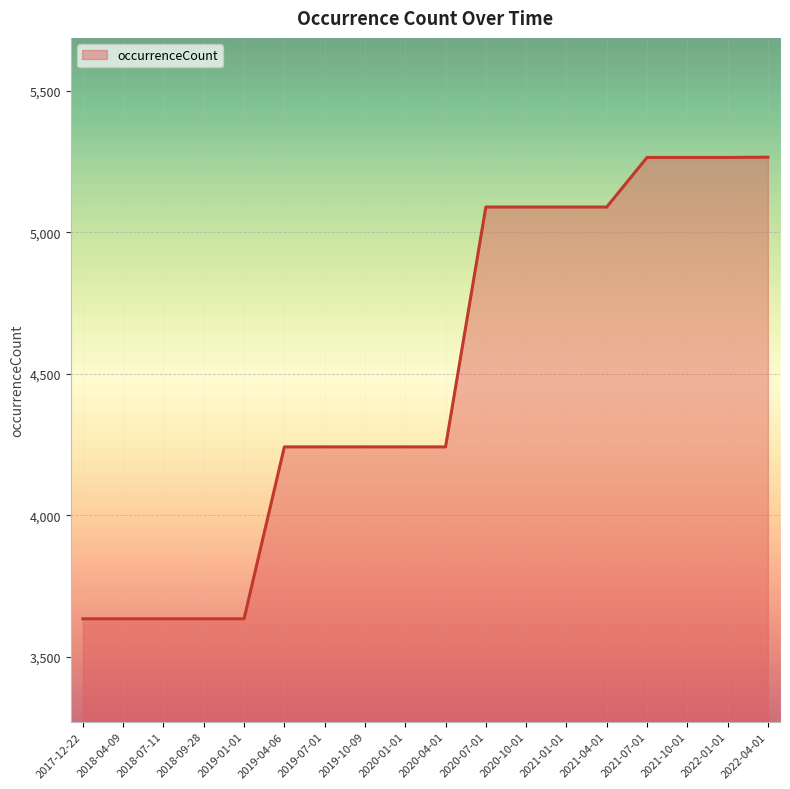

What is the difference between the values at 2020-01-01 and 2022-01-01?

1022